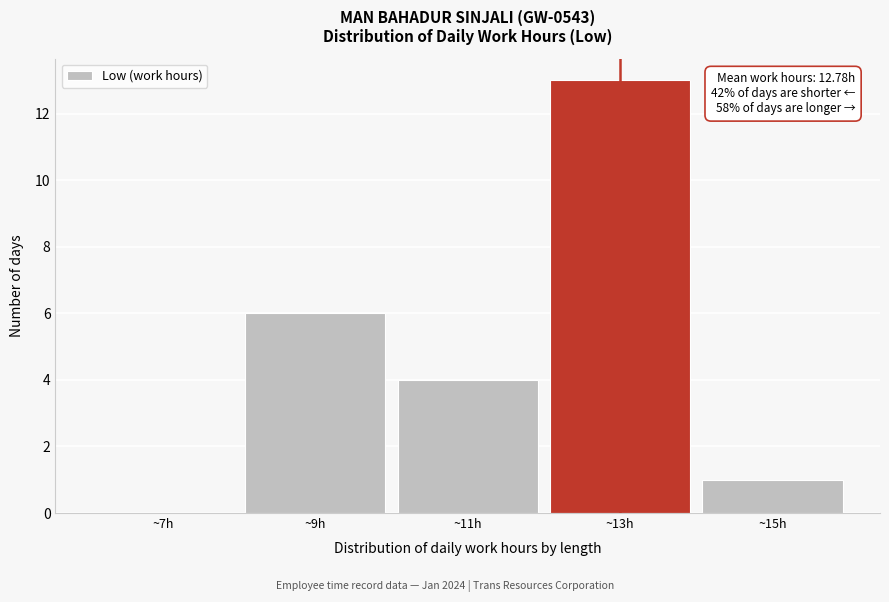

Reading left to right, transcribe all the data shown in this chart.

~7h=0	~9h=6	~11h=4	~13h=13	~15h=1